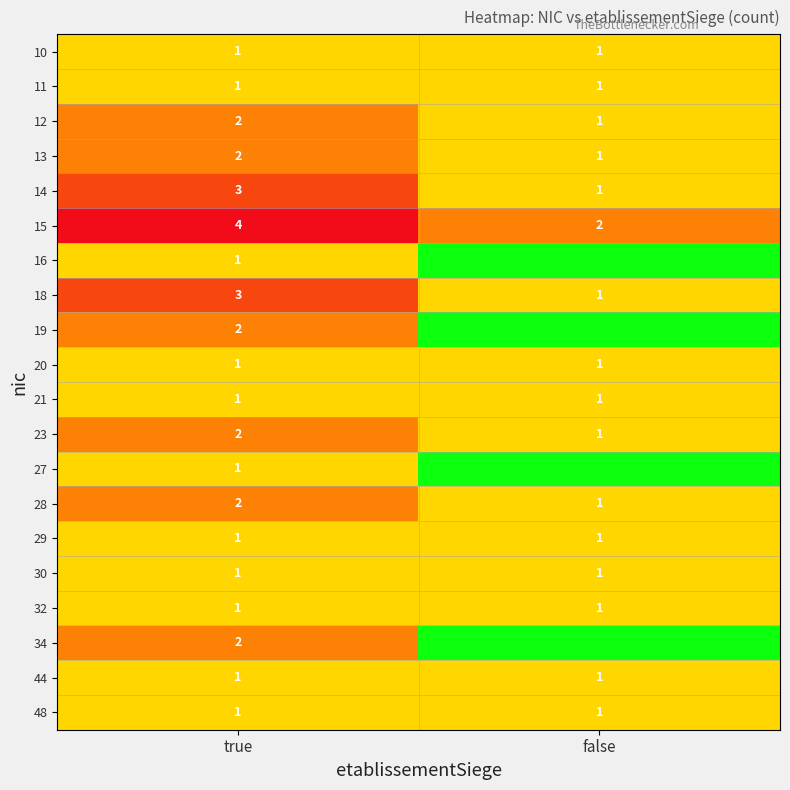

What is the average value of the 18 series?

2